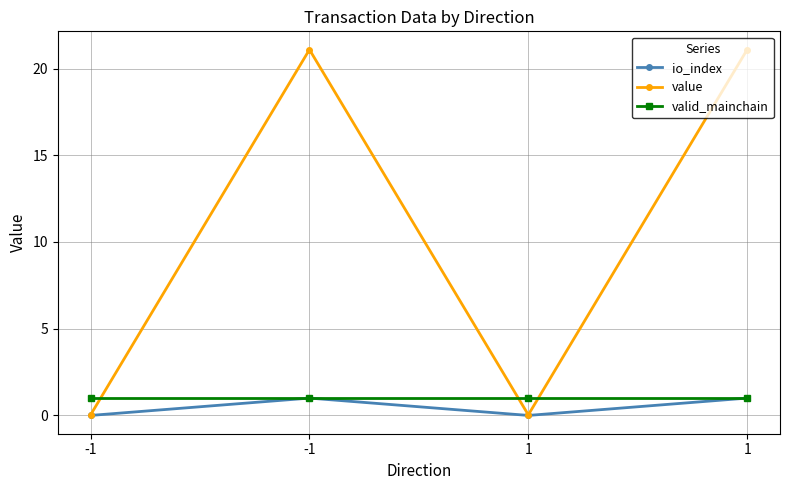

What is the difference between the highest and lowest values at -1?

1.0